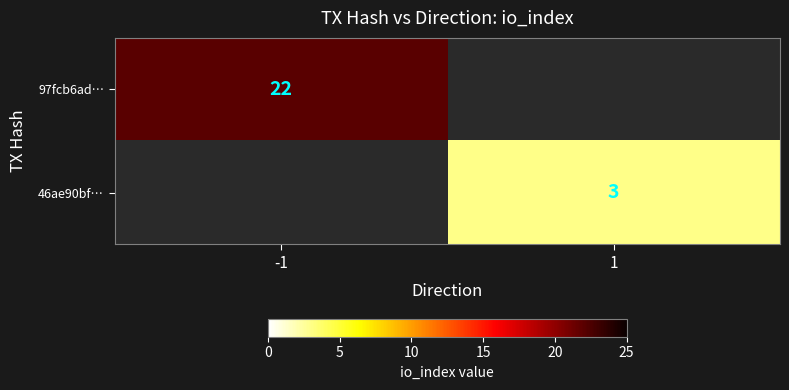

The value of 97fcb6ad… at -1 is 11. True or false?

False